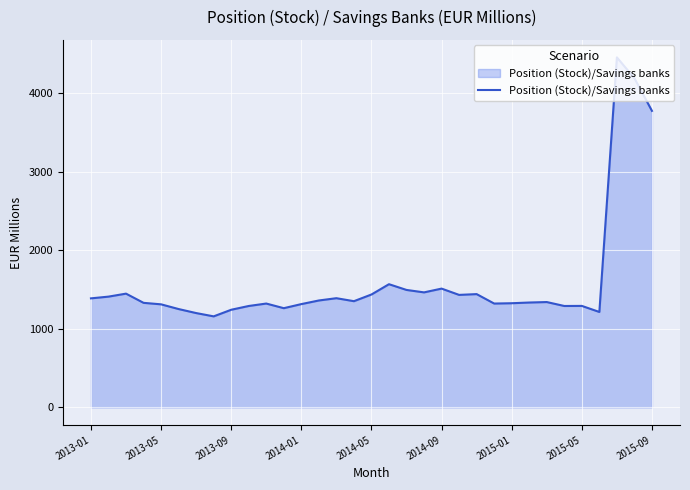

What is the difference between the maximum and minimum values?

3293